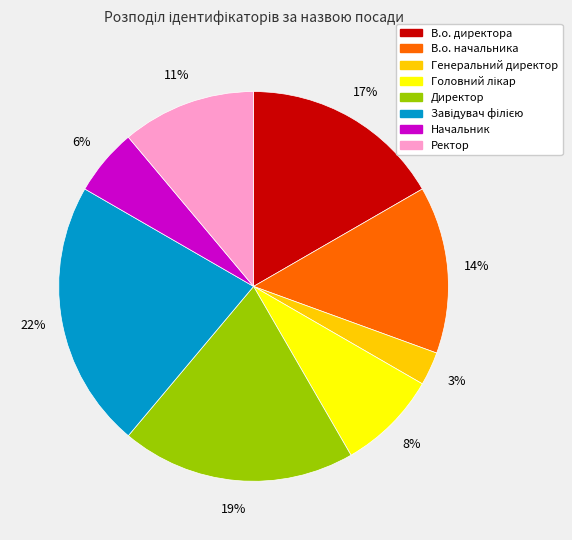

Is the sum of Директор and Ректор greater than half?

No